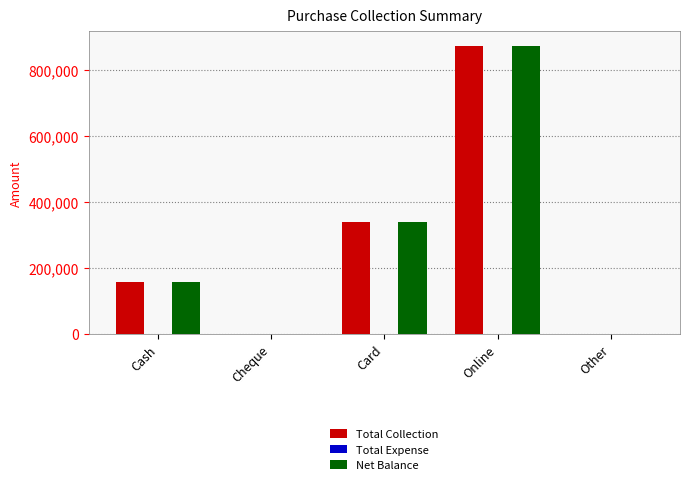

How many groups of bars are there?

5